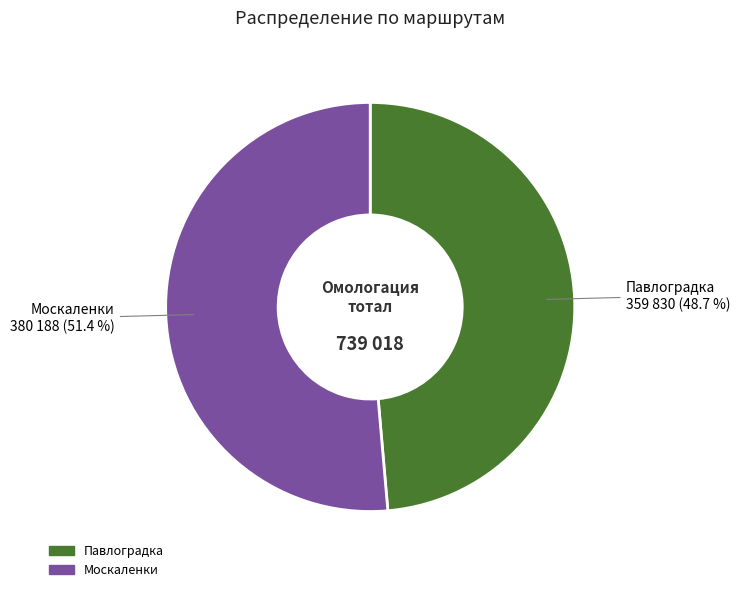

Rank the categories by value from highest to lowest.

Москаленки, Павлоградка